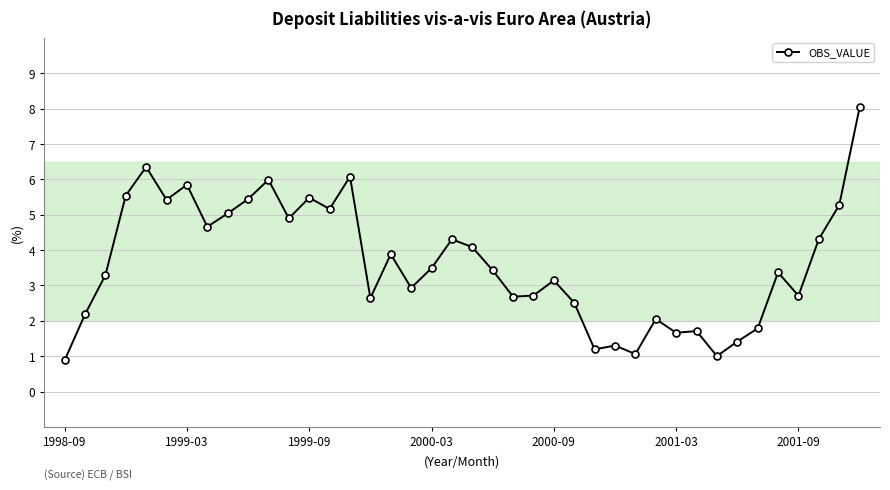

What is the greatest value displayed?

8.0